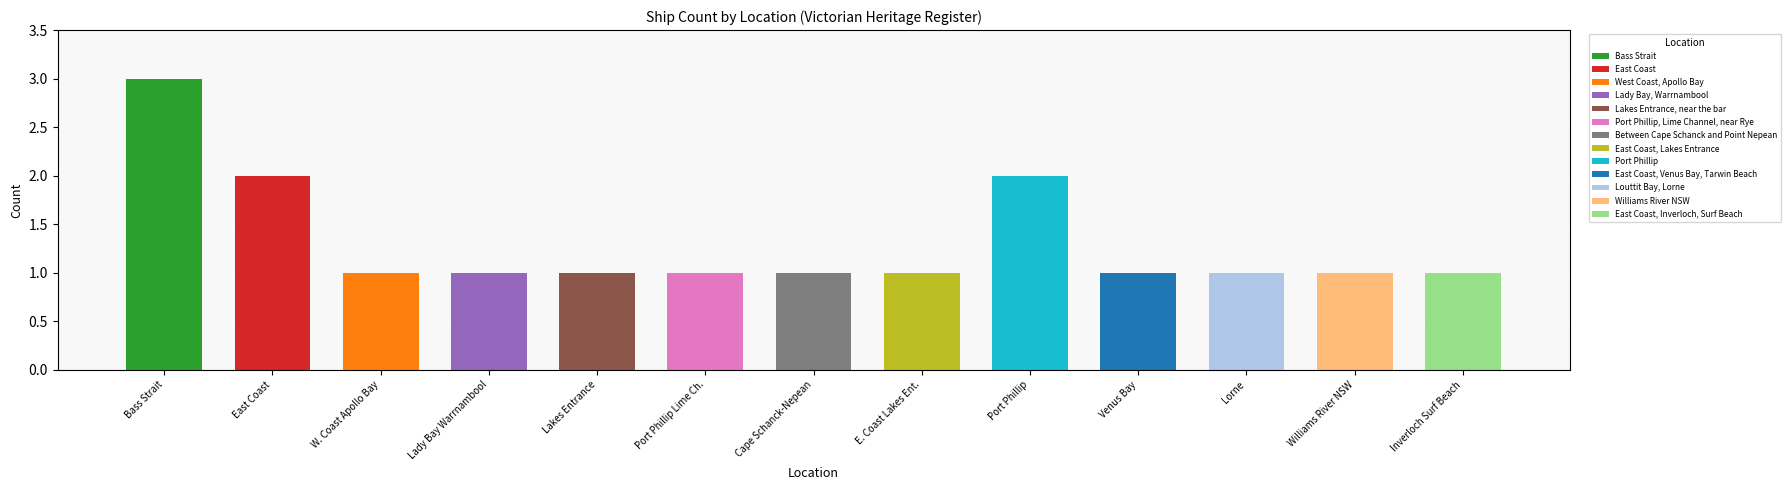

What is the difference between the second highest and second lowest values?

1